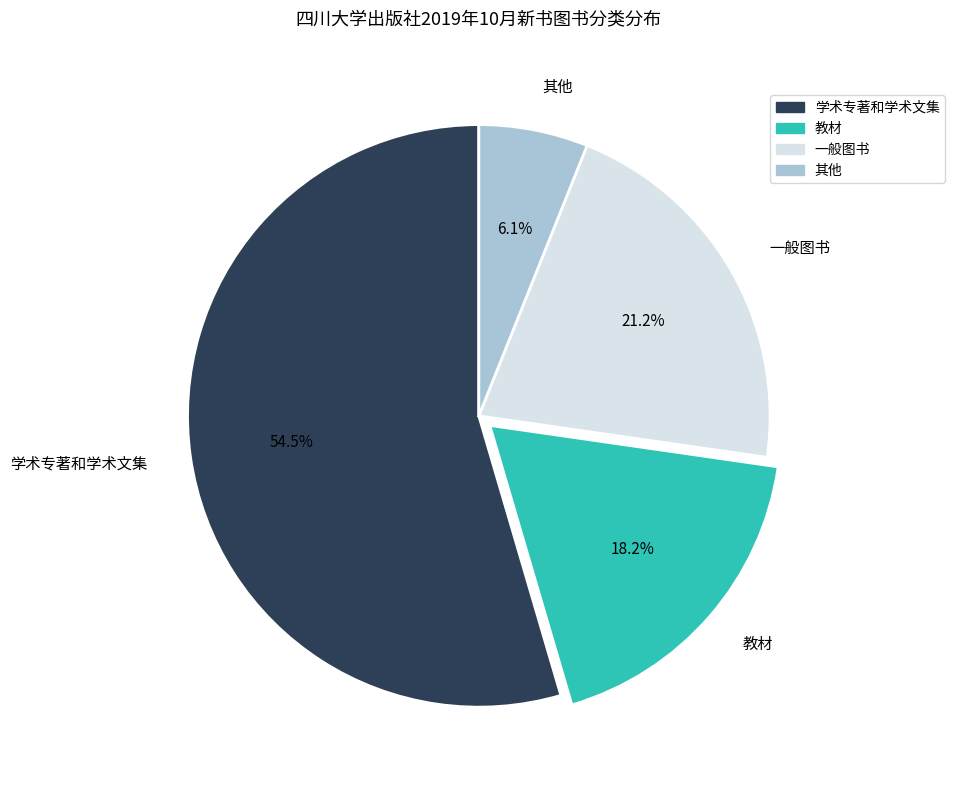

Which slice represents more than half of the pie?

学术专著和学术文集